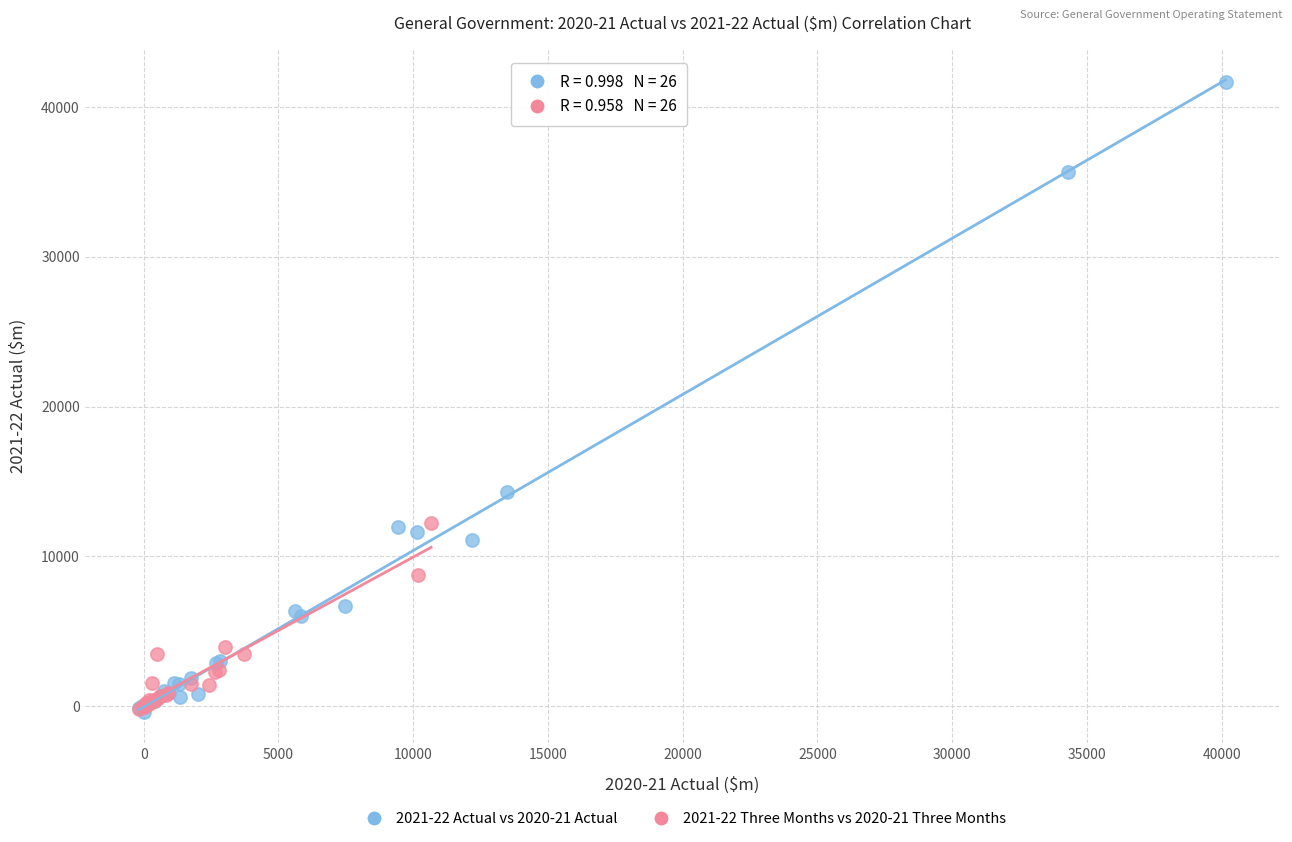

Which series has the widest spread of Y values?

2021-22 Actual vs 2020-21 Actual